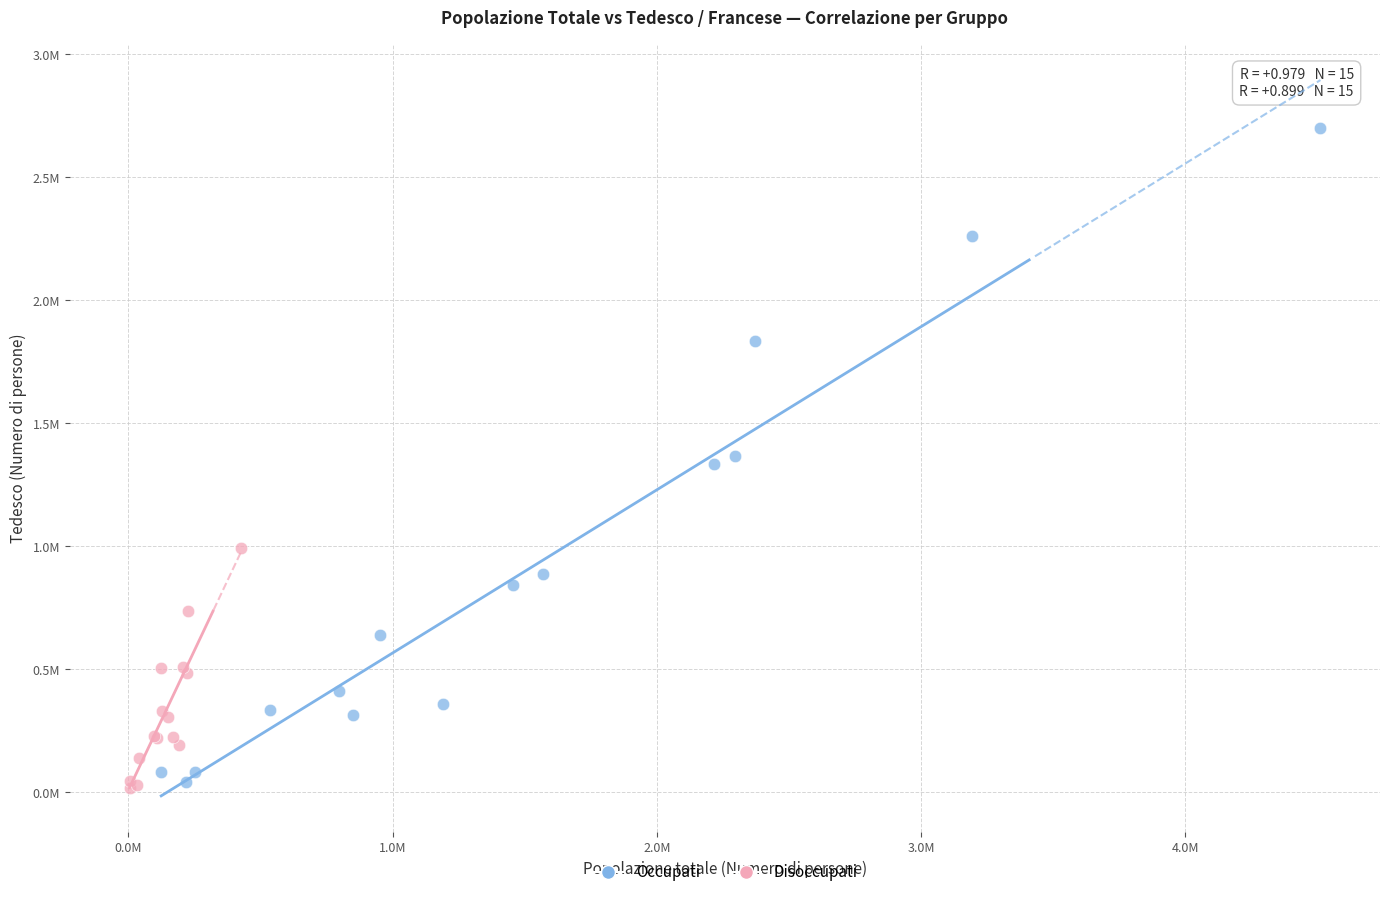

What are all the series names shown in the legend?

Occupati, Disoccupati